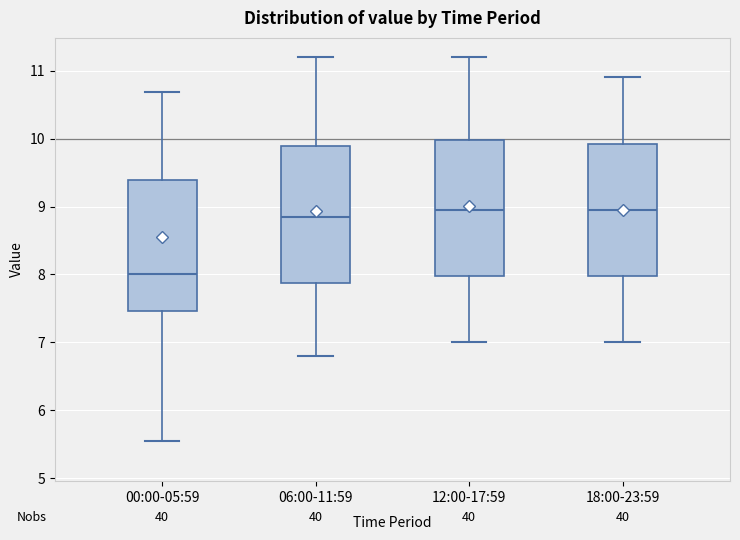

Reading left to right, read every box against the y-axis: the position of its median line, the range the box covers, and the ends of its whiskers. The values are not printed on the chart, so give them approximately, as read against the axis.

00:00-05:59: median 8.0, box 7.5 to 9.4, whiskers 5.6 to 10.7
06:00-11:59: median 8.9, box 7.9 to 9.9, whiskers 6.8 to 11.2
12:00-17:59: median 9.0, box 8.0 to 10.0, whiskers 7.0 to 11.2
18:00-23:59: median 9.0, box 8.0 to 9.9, whiskers 7.0 to 10.9